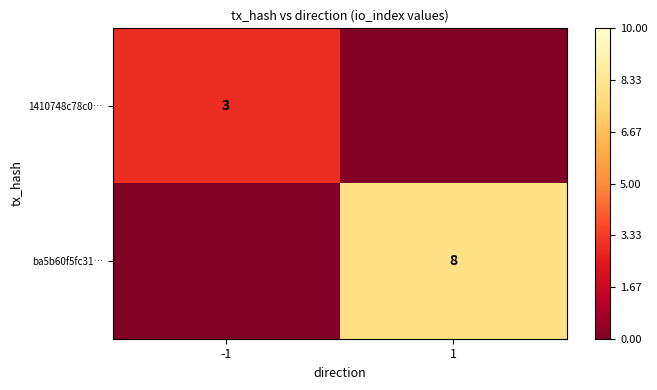

What is the total value across all series at 1?

8